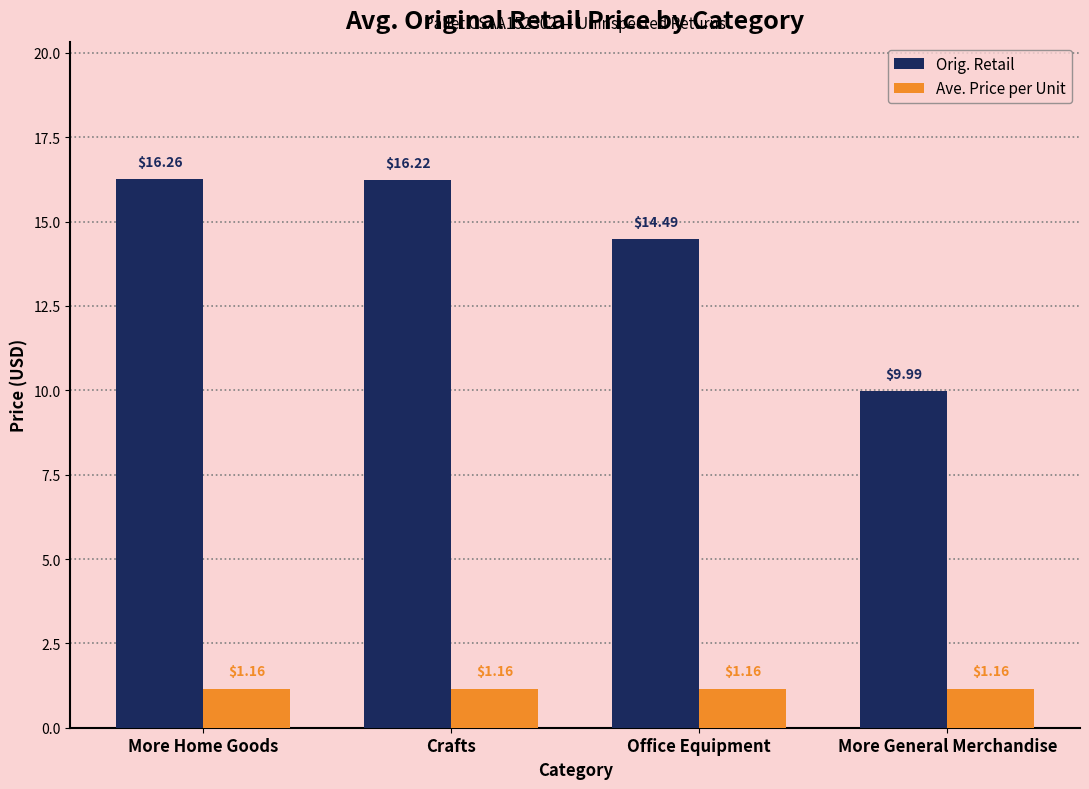

Which label corresponds to the largest value in the chart?

More Home Goods